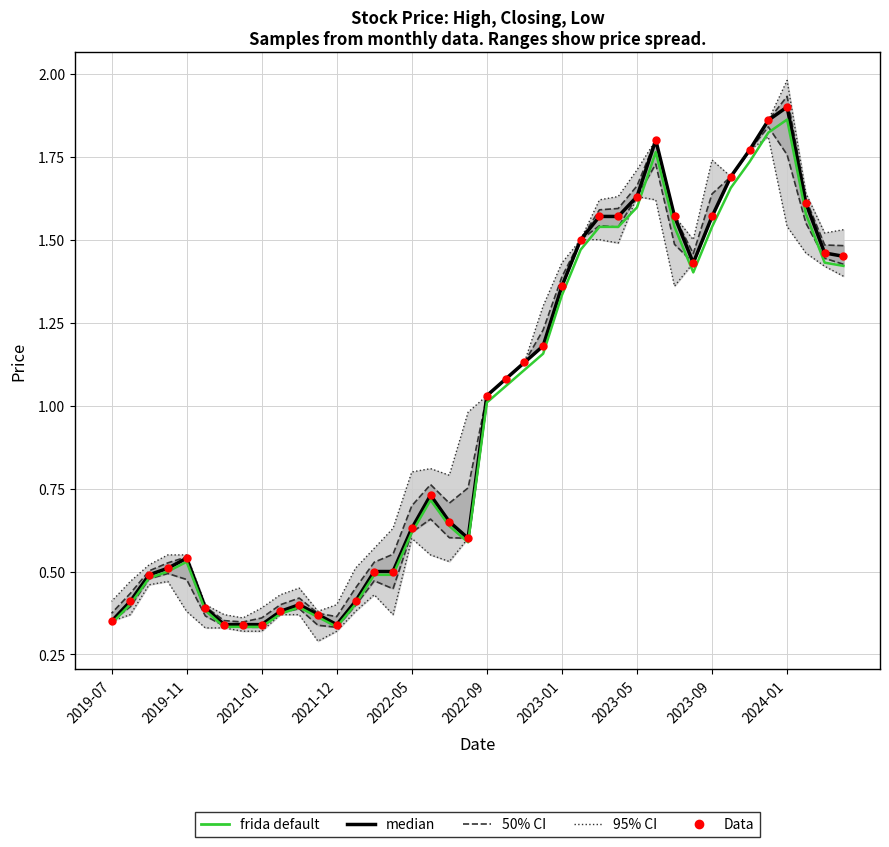

Is the value of median at 2023-09 greater than the value of frida default at 17?

Yes